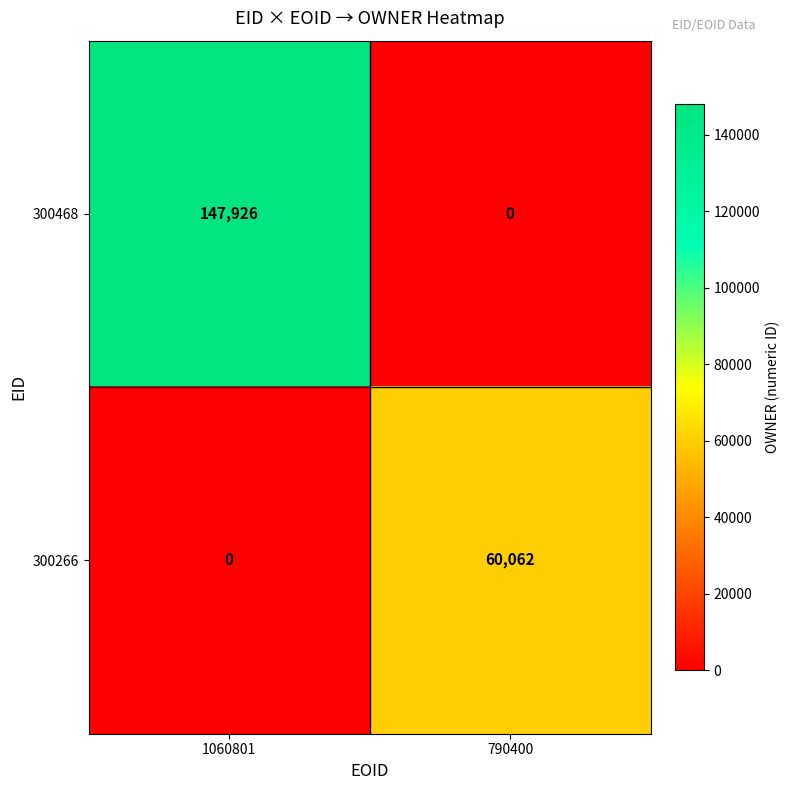

Between 1060801 and 790400, which series saw the biggest shift?

300468